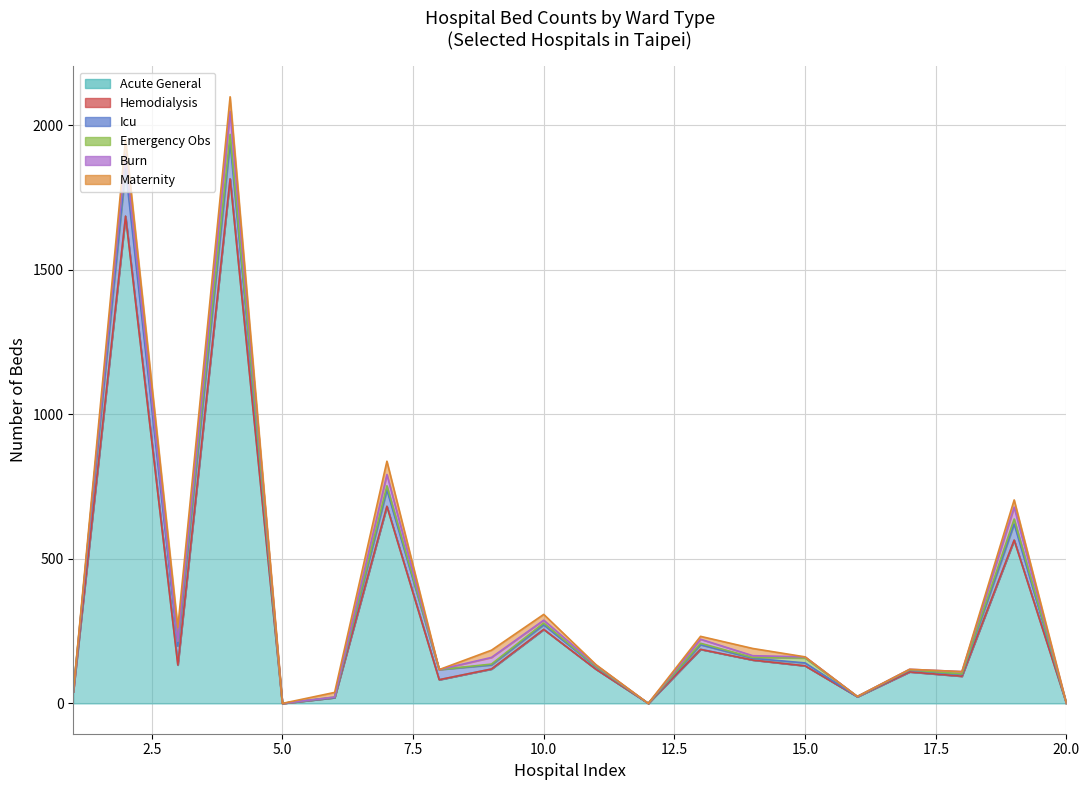

Rank the series at 15 from lowest to highest value.

hemodialysis, maternity, burn, ICU, emergency_obs, acute_general